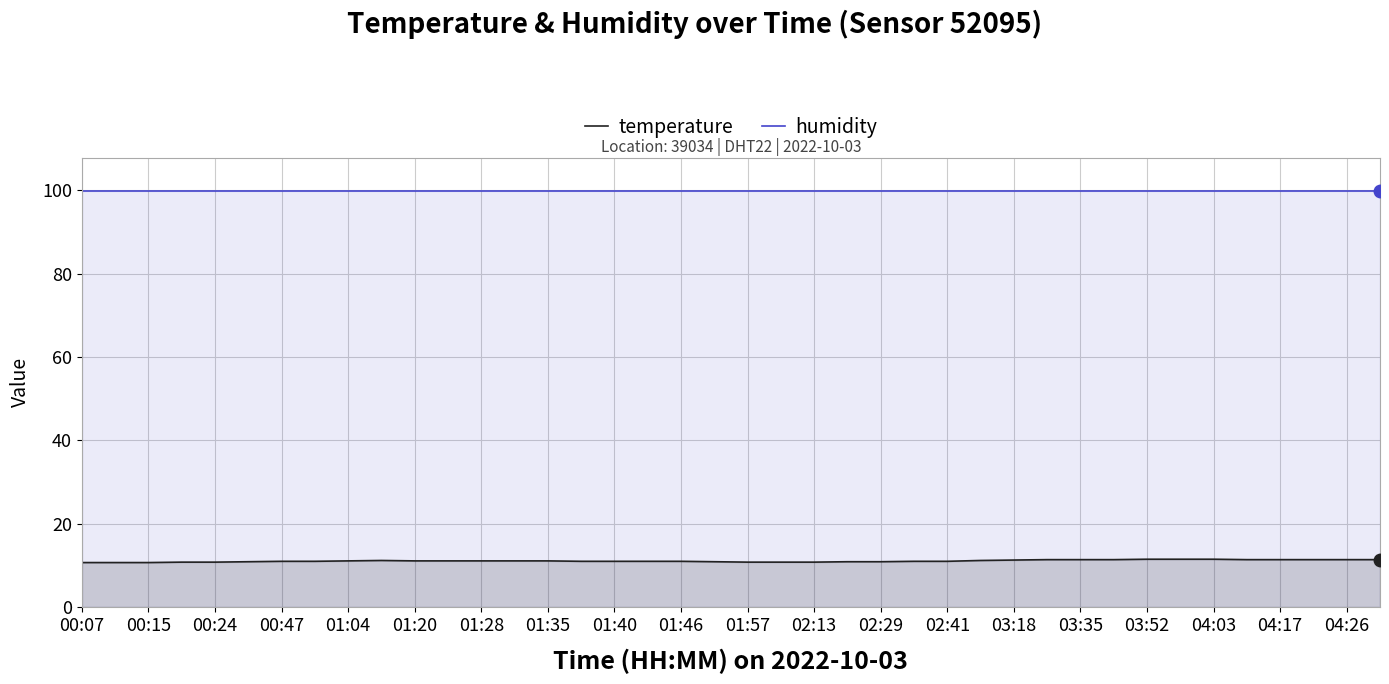

Which series has the widest spread of values?

temperature